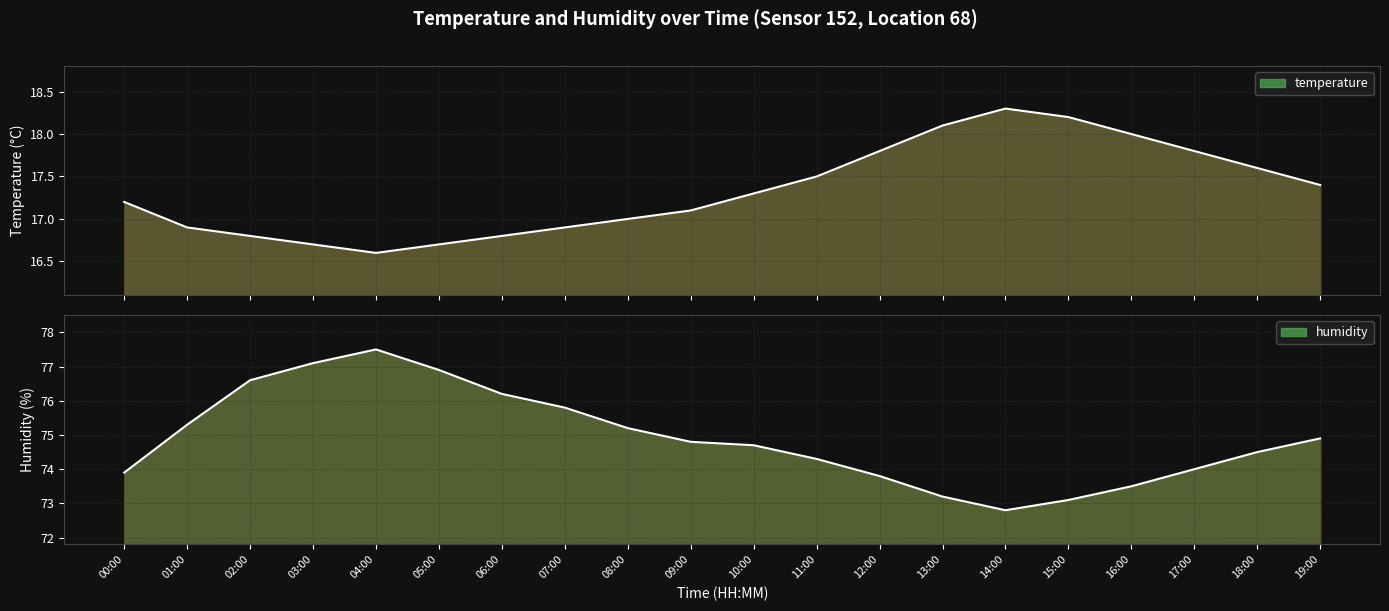

Reading right to left, transcribe all the data shown in this chart.

temperature: 19:00=17.4	18:00=17.6	17:00=17.8	16:00=18.0	15:00=18.2	14:00=18.3	13:00=18.1	12:00=17.8	11:00=17.5	10:00=17.3	09:00=17.1	08:00=17.0	07:00=16.9	06:00=16.8	05:00=16.7	04:00=16.6	03:00=16.7	02:00=16.8	01:00=16.9	00:00=17.2
humidity: 19:00=74.9	18:00=74.5	17:00=74.0	16:00=73.5	15:00=73.1	14:00=72.8	13:00=73.2	12:00=73.8	11:00=74.3	10:00=74.7	09:00=74.8	08:00=75.2	07:00=75.8	06:00=76.2	05:00=76.9	04:00=77.5	03:00=77.1	02:00=76.6	01:00=75.3	00:00=73.9